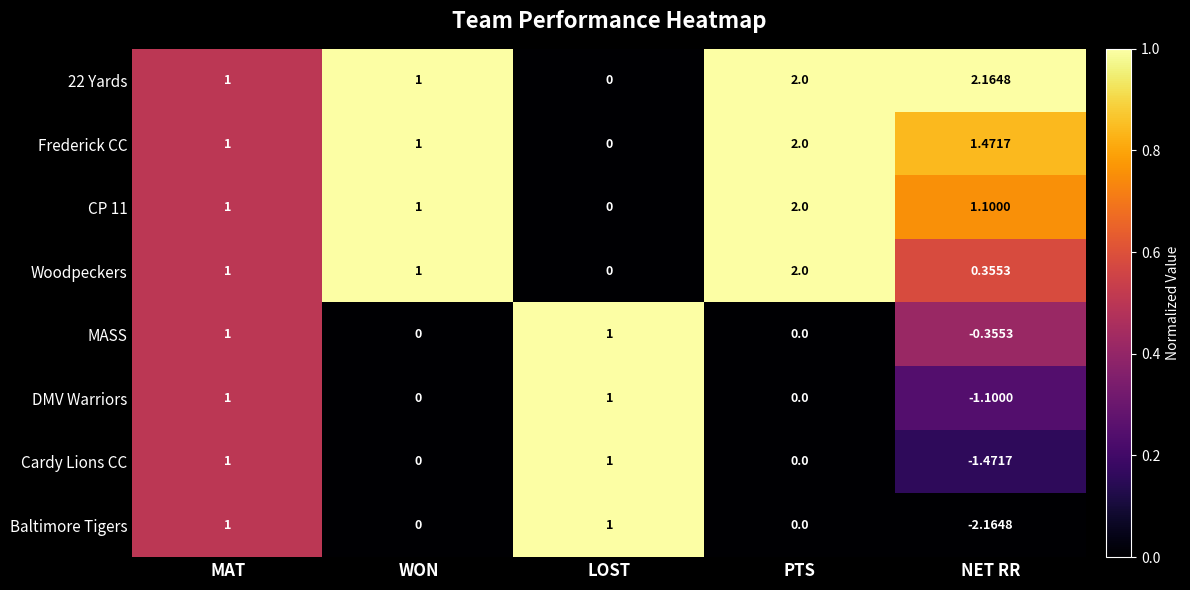

Is the value of 22 Yards at MAT greater than the value of CP 11 at LOST?

Yes